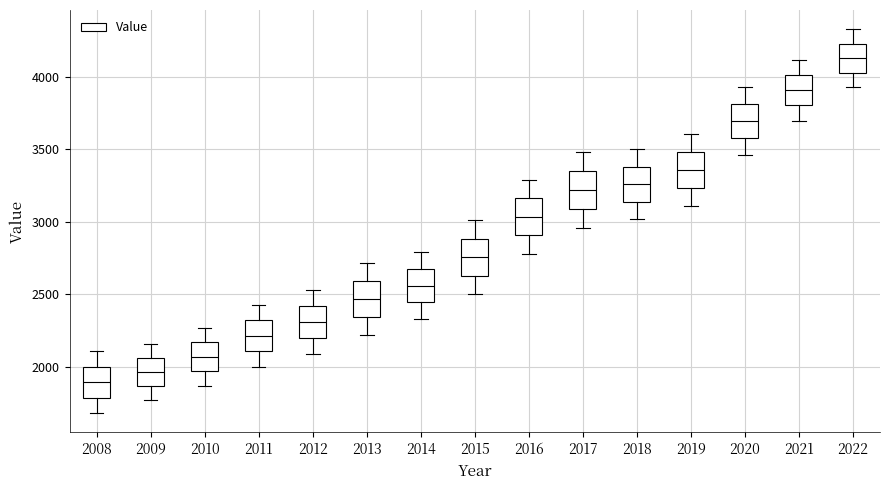

Where does the median line of the box at x = 2009 sit on the y-axis? The values are not printed on the chart, so give them approximately, as read against the axis.

1950